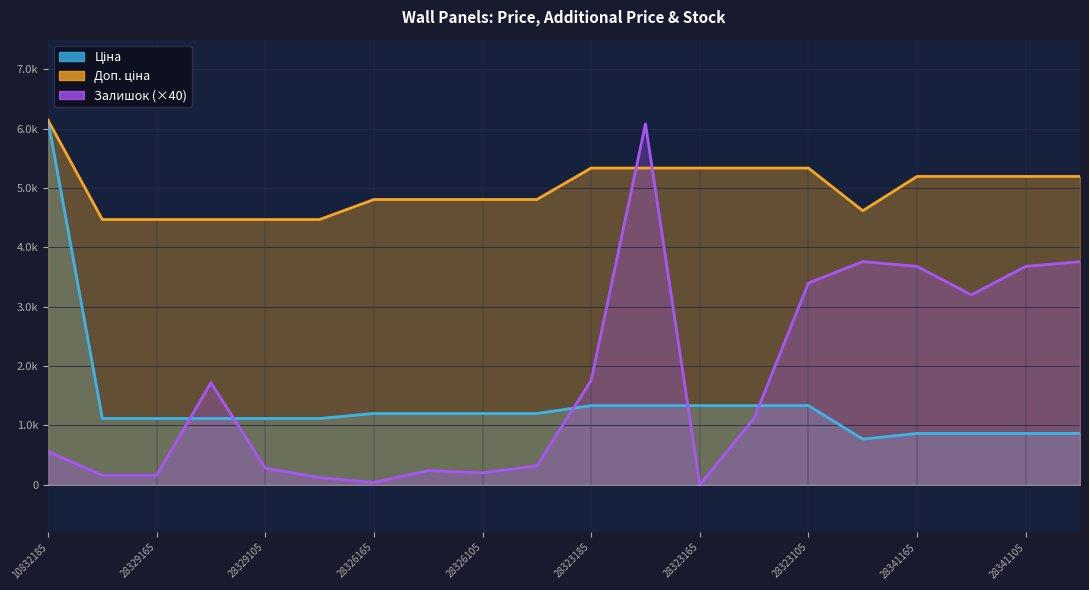

What is the label of the 4th point from the left?

283291650